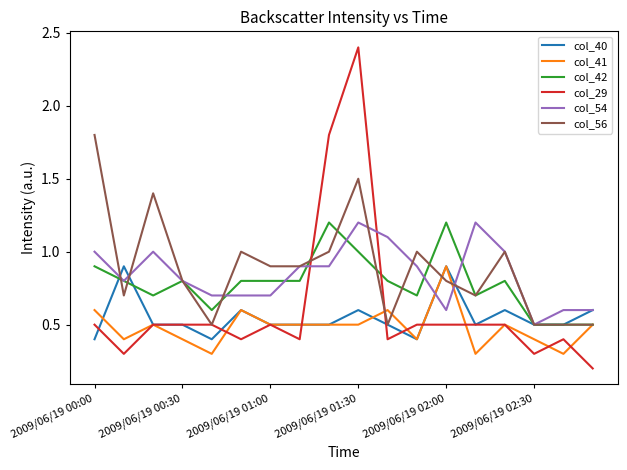

How many times do col_29 and col_42 cross each other?

2